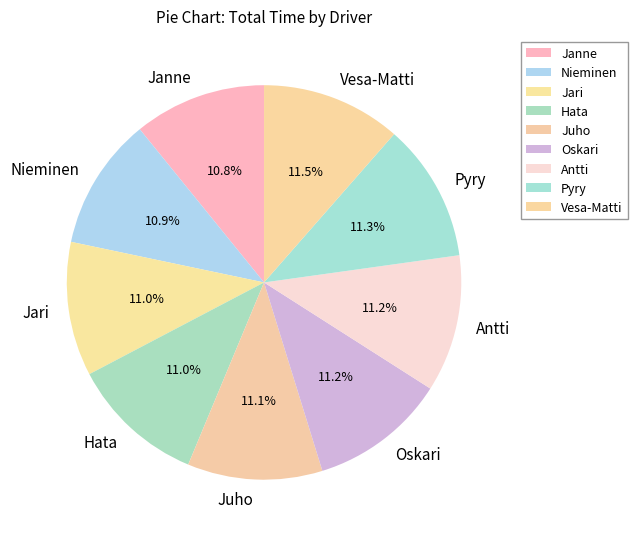

Count the number of slices in the pie.

9